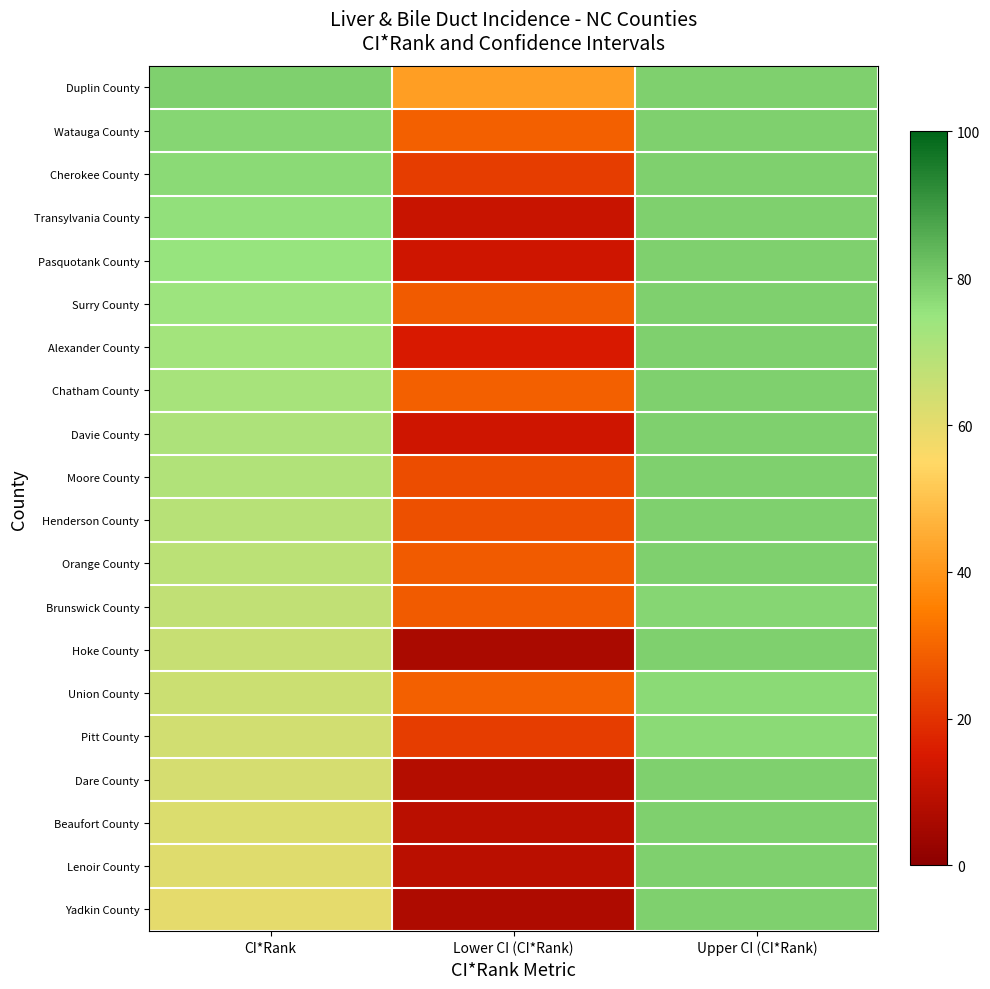

How many data points does each series have?

3